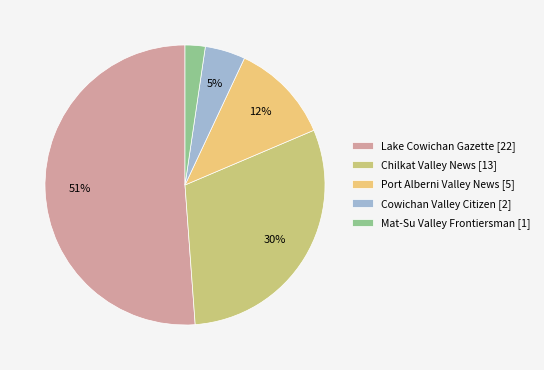

To the nearest percent, what is the average slice percentage?

20%